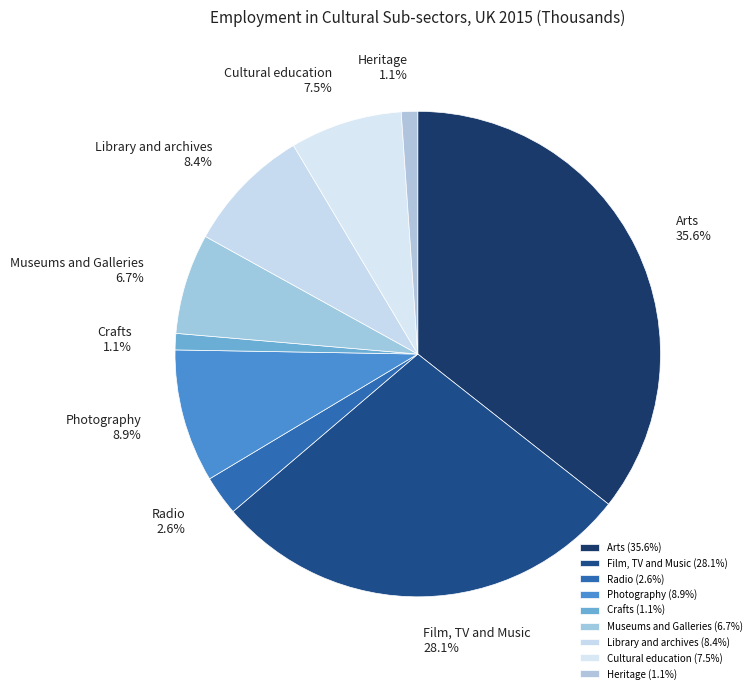

Does any single category account for the majority?

No